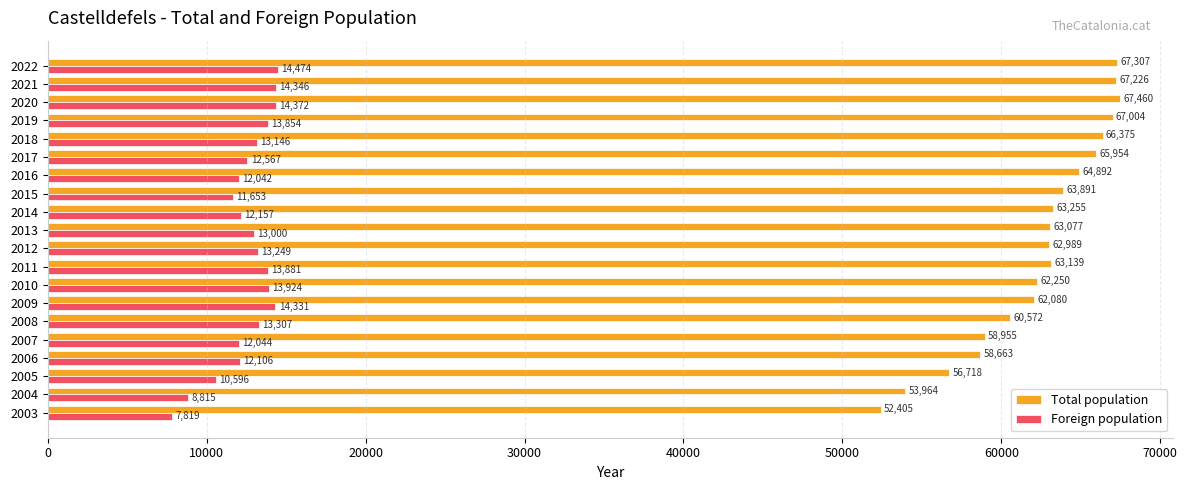

What is the difference between the Total population values at 2004 and 2014?

9291